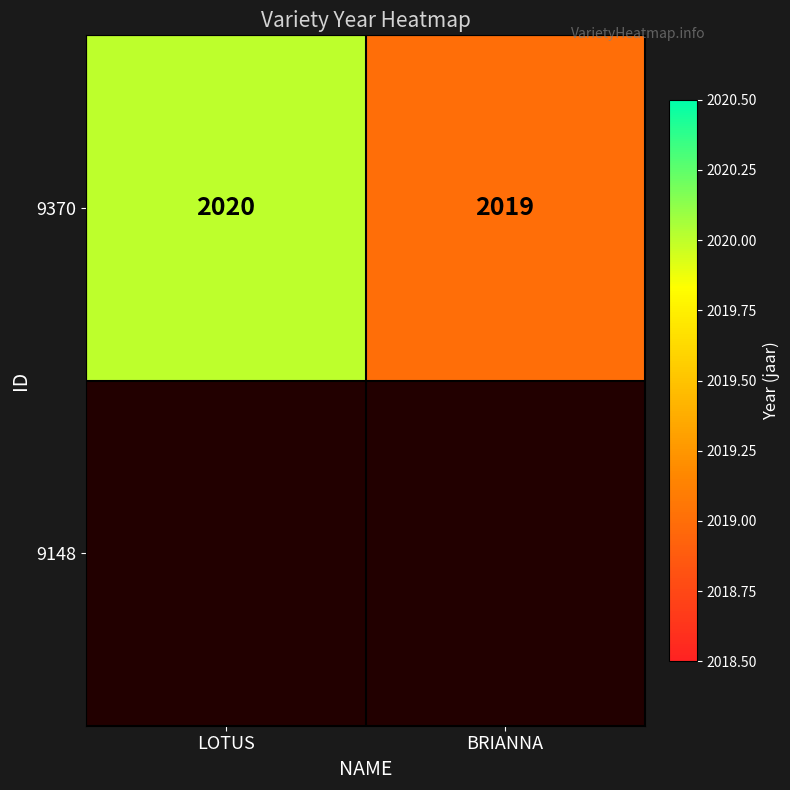

What is the difference between the values at BRIANNA and LOTUS?

1